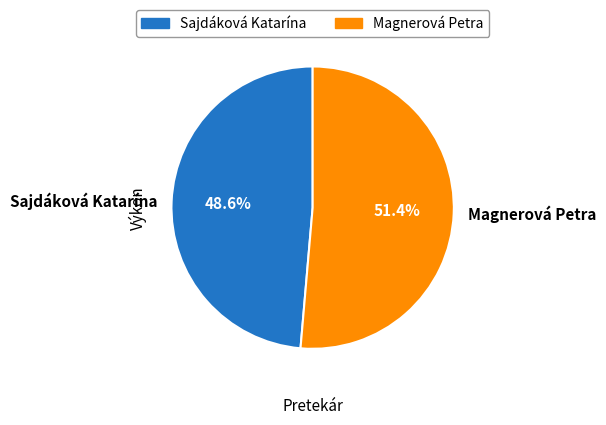

Does Sajdáková Katarína account for over 50% of the chart?

No